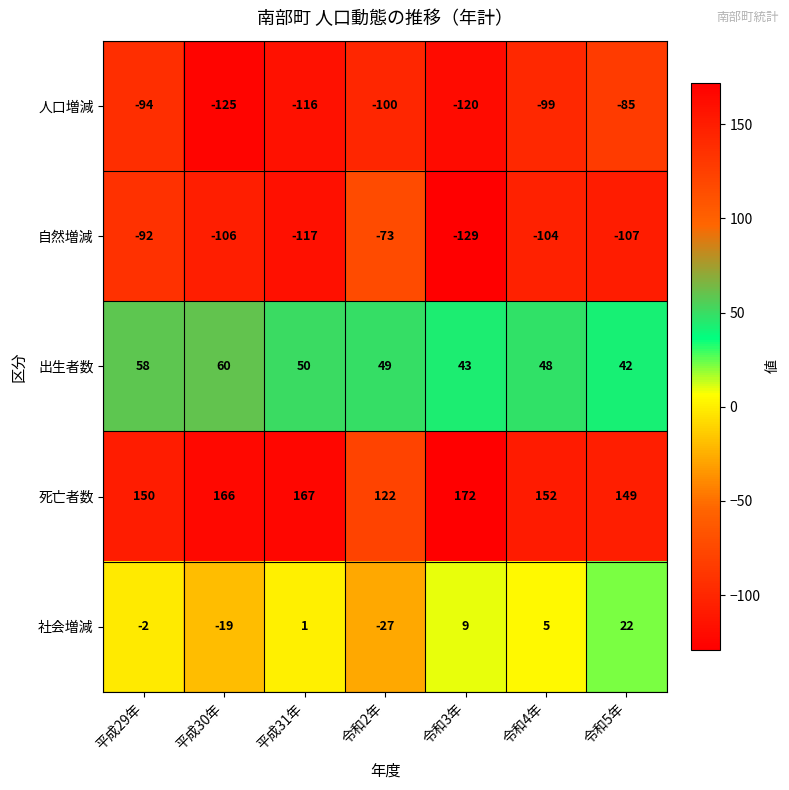

What is the difference between the highest and lowest values at 平成29年?

244